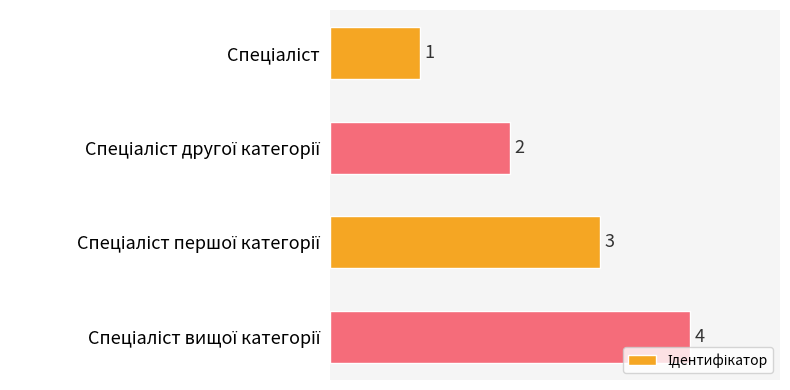

Count the values in the range 2 to 4.

3